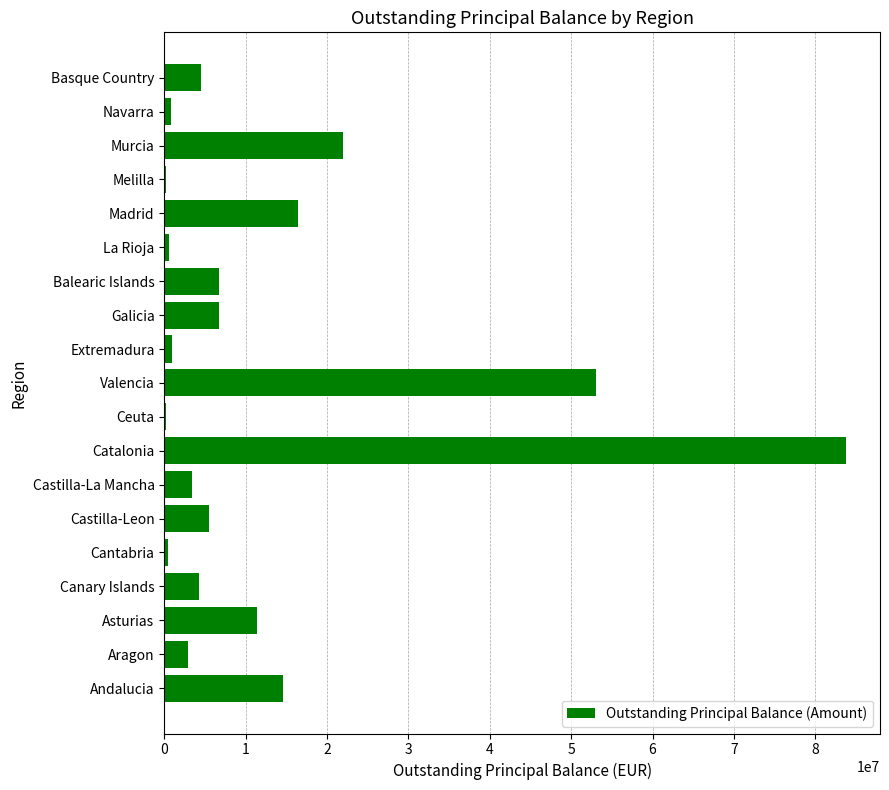

Where is the data nearest to the value 41990843?

Valencia